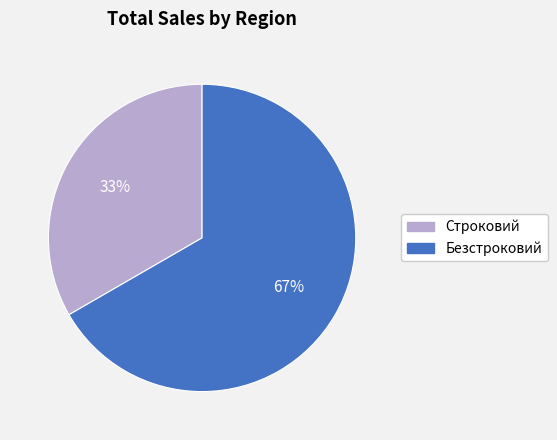

Which slice is the largest?

Безстроковий